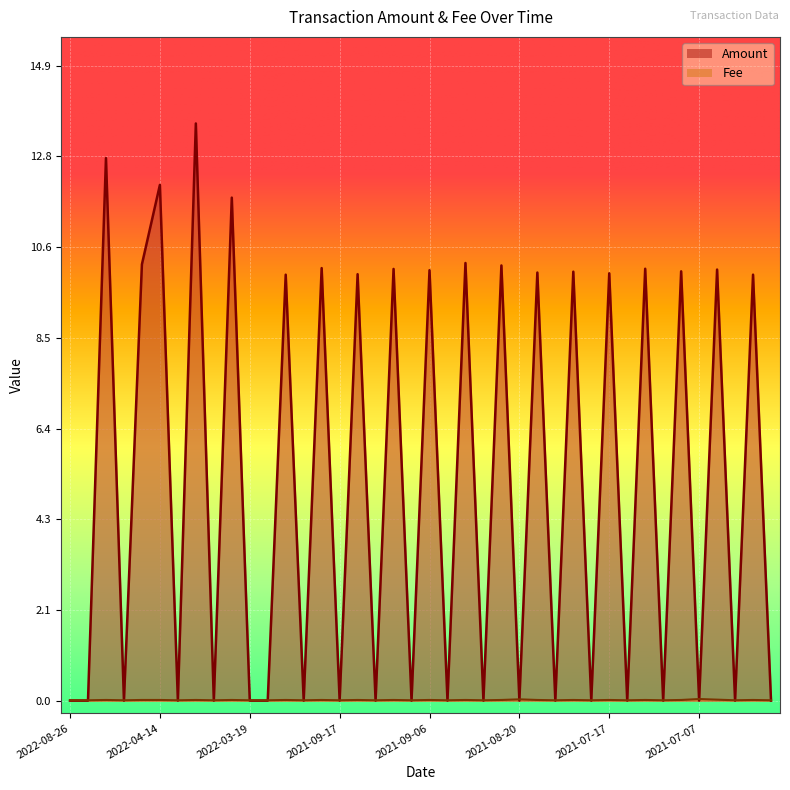

Which series has the largest total across all categories?

Amount